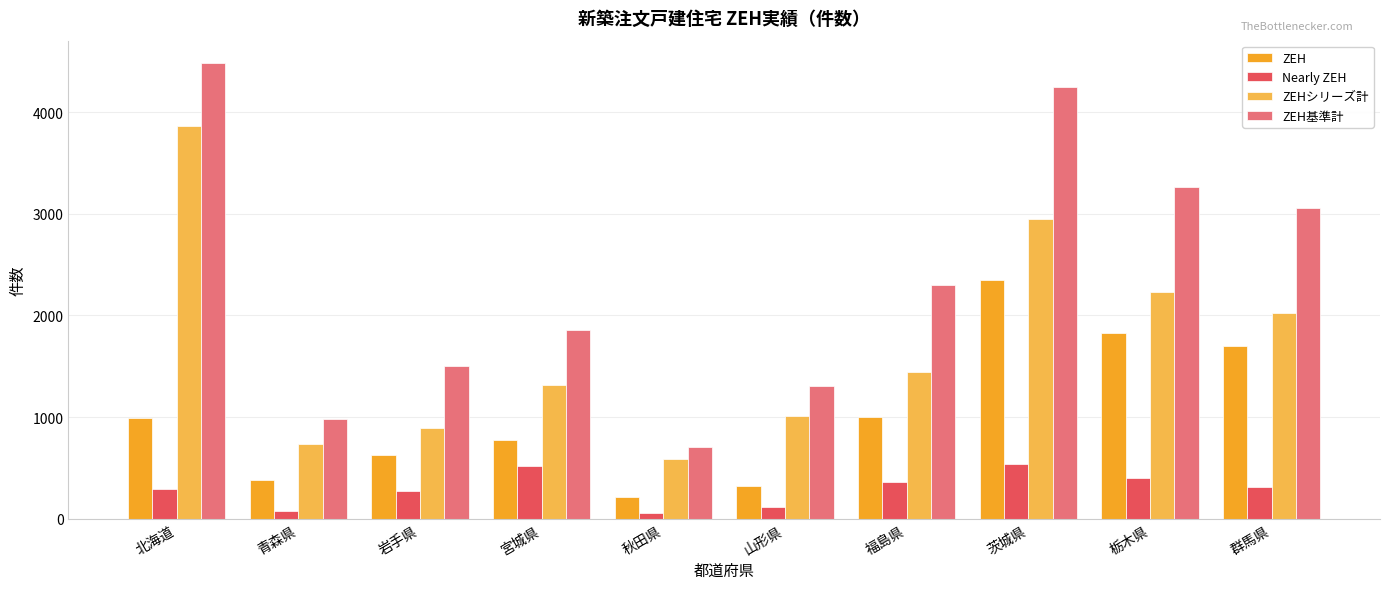

The value of ZEHシリーズ計 at 茨城県 is 1471. True or false?

False